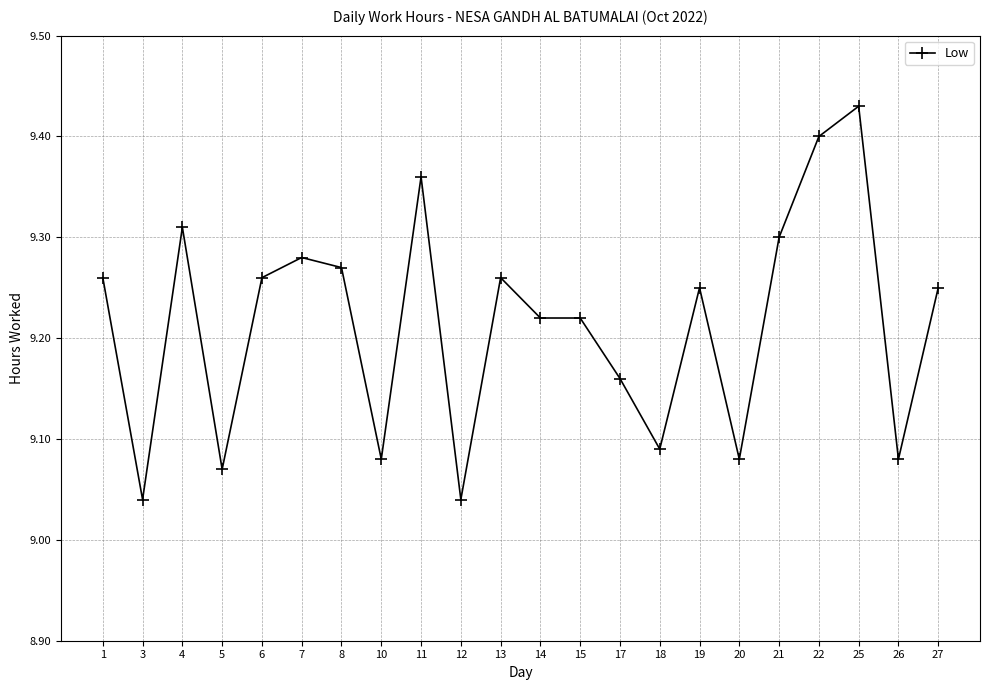

What is the sum of the values at 7 and 10?

18.4